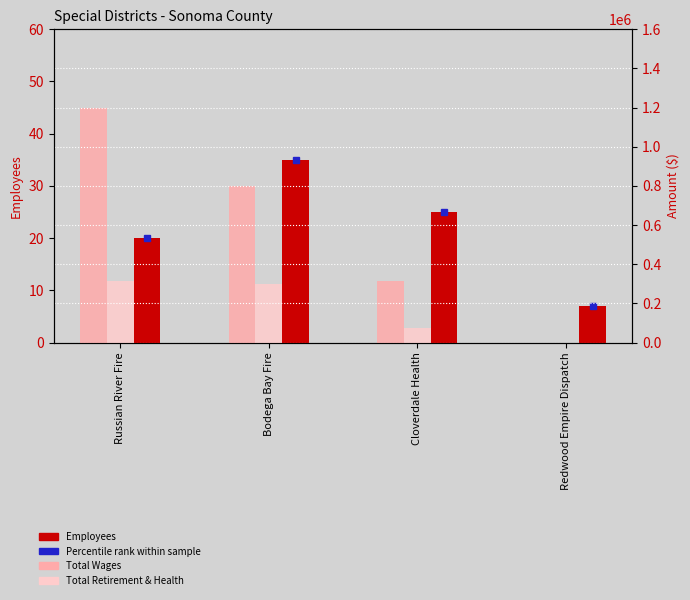

Reading right to left, transcribe all the data shown in this chart.

Employees: Redwood Empire Dispatch=7	Cloverdale Health=25	Bodega Bay Fire=35	Russian River Fire=20
Total Wages: Redwood Empire Dispatch=0	Cloverdale Health=313840	Bodega Bay Fire=799525	Russian River Fire=1195797
Total Retirement & Health: Redwood Empire Dispatch=0	Cloverdale Health=75801	Bodega Bay Fire=298162	Russian River Fire=315150